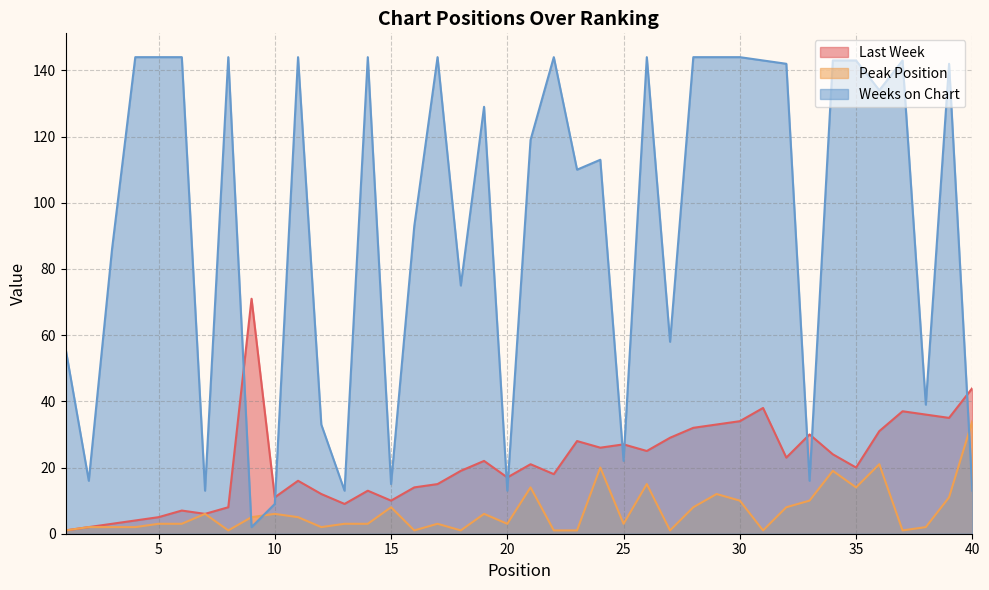

What is the spread (max minus min) of values at 30?

134